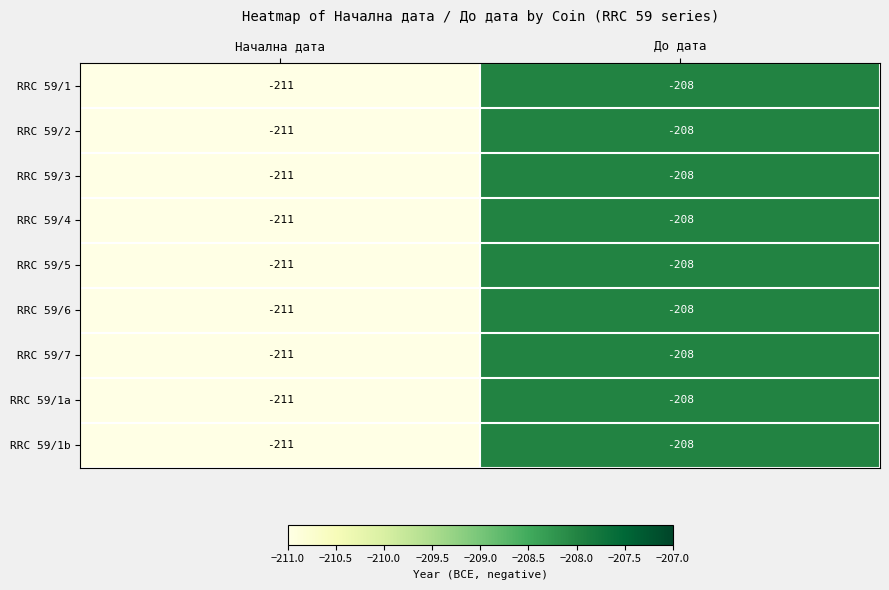

At which category is the sum across all series the highest?

До дата